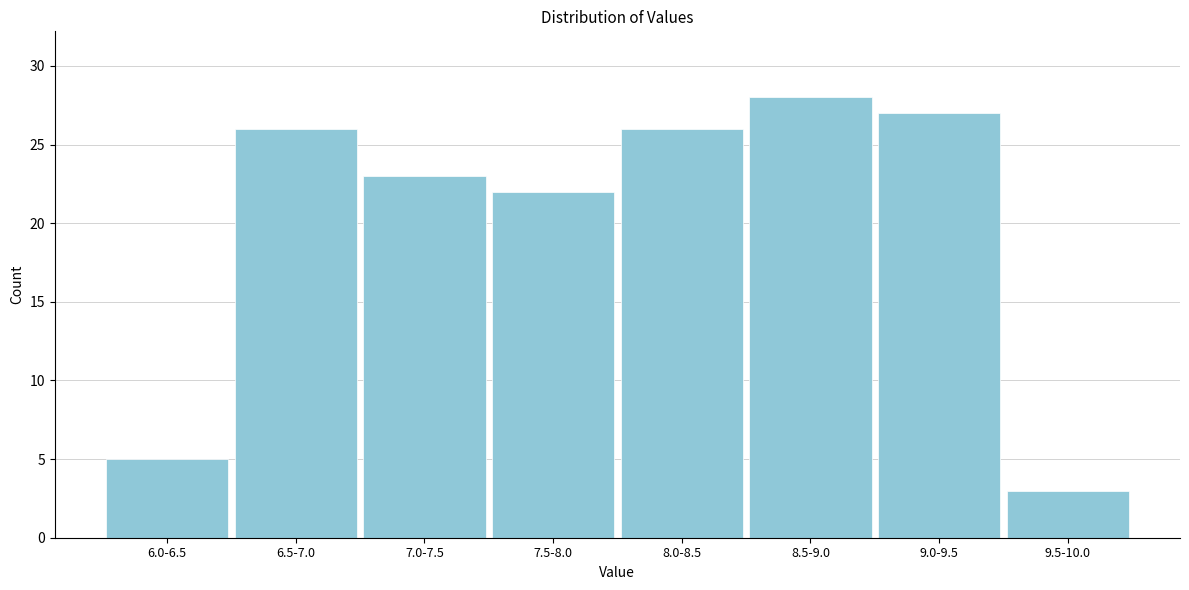

Reading right to left, list all the values displayed in this chart.

3	27	28	26	22	23	26	5